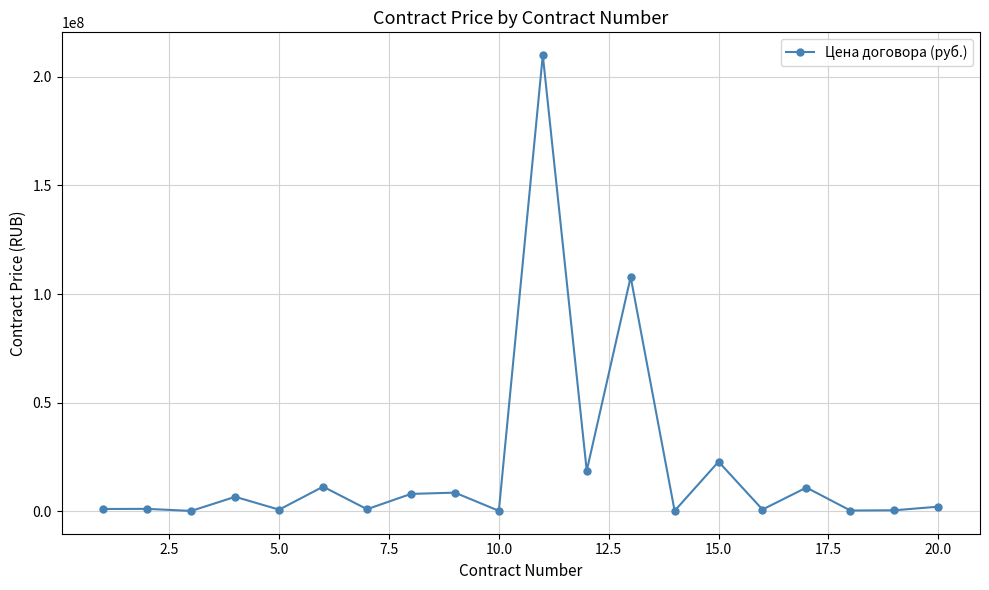

What is the value of the 9th point from the left?

8618717.0